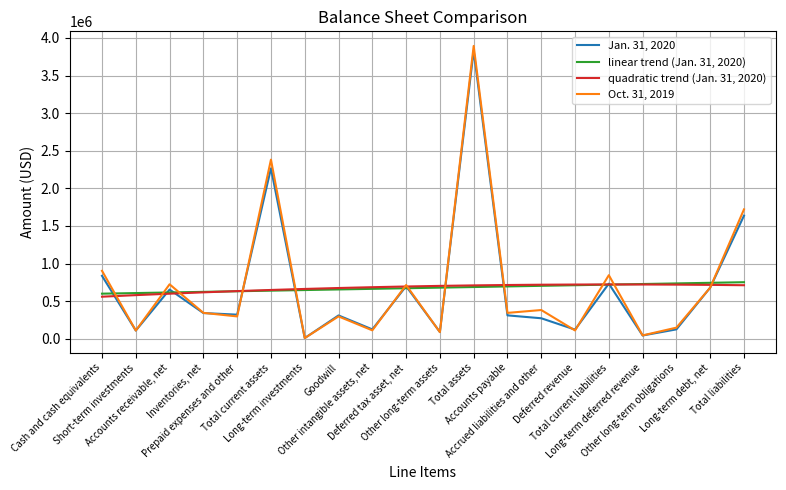

The value of Jan. 31, 2020 at Long-term investments is 10076.0. True or false?

True